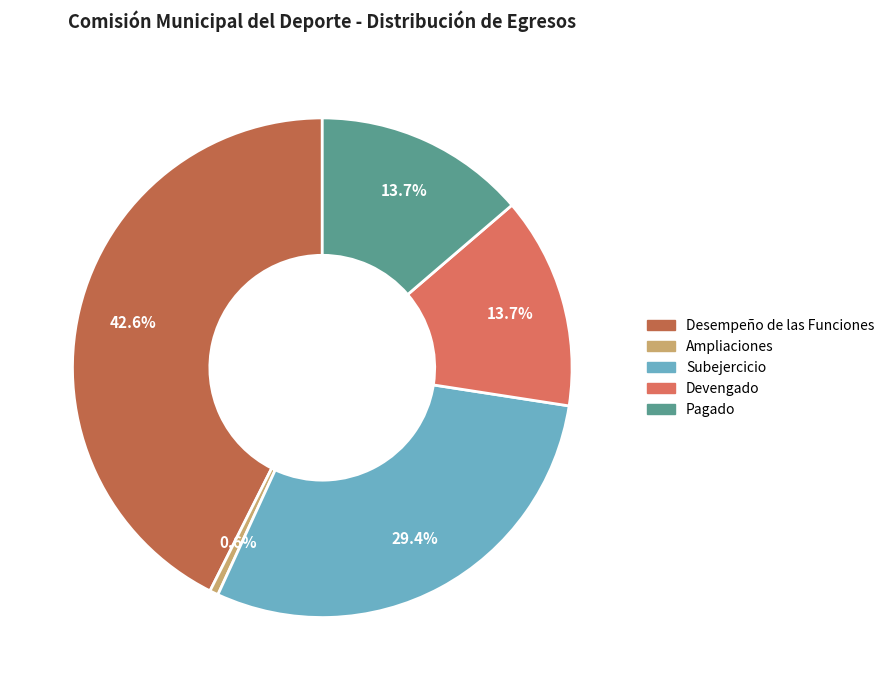

What percentage is the Devengado slice, to the nearest percent?

14%